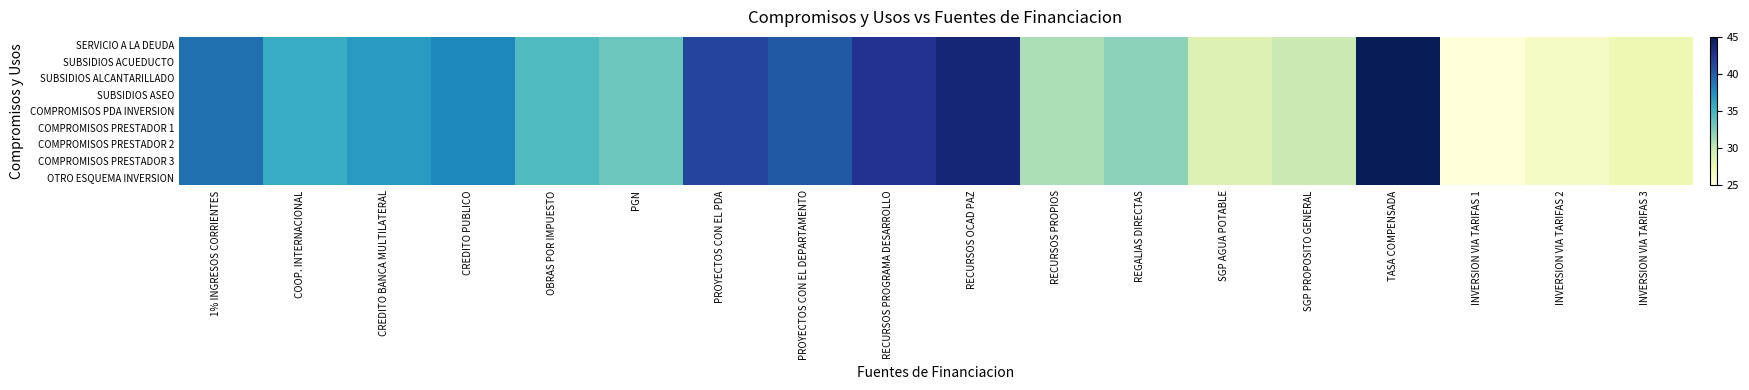

Reading right to left, what are all the values shown in this chart?

SERVICIO A LA DEUDA: INVERSION VIA TARIFAS 3=27.4	INVERSION VIA TARIFAS 2=26.2	INVERSION VIA TARIFAS 1=25.0	TASA COMPENSADA=45.0	SGP PROPOSITO GENERAL=29.7	SGP AGUA POTABLE=28.5	REGALIAS DIRECTAS=32.1	RECURSOS PROPIOS=30.9	RECURSOS OCAD PAZ=43.8	RECURSOS PROGRAMA DESARROLLO=42.6	PROYECTOS CON EL DEPARTAMENTO=40.3	PROYECTOS CON EL PDA=41.5	PGN=33.2	OBRAS POR IMPUESTO=34.4	CREDITO PUBLICO=37.9	CREDITO BANCA MULTILATERAL=36.8	COOP. INTERNACIONAL=35.6	1% INGRESOS CORRIENTES=39.1
SUBSIDIOS ACUEDUCTO: INVERSION VIA TARIFAS 3=27.4	INVERSION VIA TARIFAS 2=26.2	INVERSION VIA TARIFAS 1=25.0	TASA COMPENSADA=45.0	SGP PROPOSITO GENERAL=29.7	SGP AGUA POTABLE=28.5	REGALIAS DIRECTAS=32.1	RECURSOS PROPIOS=30.9	RECURSOS OCAD PAZ=43.8	RECURSOS PROGRAMA DESARROLLO=42.6	PROYECTOS CON EL DEPARTAMENTO=40.3	PROYECTOS CON EL PDA=41.5	PGN=33.2	OBRAS POR IMPUESTO=34.4	CREDITO PUBLICO=37.9	CREDITO BANCA MULTILATERAL=36.8	COOP. INTERNACIONAL=35.6	1% INGRESOS CORRIENTES=39.1
SUBSIDIOS ALCANTARILLADO: INVERSION VIA TARIFAS 3=27.4	INVERSION VIA TARIFAS 2=26.2	INVERSION VIA TARIFAS 1=25.0	TASA COMPENSADA=45.0	SGP PROPOSITO GENERAL=29.7	SGP AGUA POTABLE=28.5	REGALIAS DIRECTAS=32.1	RECURSOS PROPIOS=30.9	RECURSOS OCAD PAZ=43.8	RECURSOS PROGRAMA DESARROLLO=42.6	PROYECTOS CON EL DEPARTAMENTO=40.3	PROYECTOS CON EL PDA=41.5	PGN=33.2	OBRAS POR IMPUESTO=34.4	CREDITO PUBLICO=37.9	CREDITO BANCA MULTILATERAL=36.8	COOP. INTERNACIONAL=35.6	1% INGRESOS CORRIENTES=39.1
SUBSIDIOS ASEO: INVERSION VIA TARIFAS 3=27.4	INVERSION VIA TARIFAS 2=26.2	INVERSION VIA TARIFAS 1=25.0	TASA COMPENSADA=45.0	SGP PROPOSITO GENERAL=29.7	SGP AGUA POTABLE=28.5	REGALIAS DIRECTAS=32.1	RECURSOS PROPIOS=30.9	RECURSOS OCAD PAZ=43.8	RECURSOS PROGRAMA DESARROLLO=42.6	PROYECTOS CON EL DEPARTAMENTO=40.3	PROYECTOS CON EL PDA=41.5	PGN=33.2	OBRAS POR IMPUESTO=34.4	CREDITO PUBLICO=37.9	CREDITO BANCA MULTILATERAL=36.8	COOP. INTERNACIONAL=35.6	1% INGRESOS CORRIENTES=39.1
COMPROMISOS PDA INVERSION: INVERSION VIA TARIFAS 3=27.4	INVERSION VIA TARIFAS 2=26.2	INVERSION VIA TARIFAS 1=25.0	TASA COMPENSADA=45.0	SGP PROPOSITO GENERAL=29.7	SGP AGUA POTABLE=28.5	REGALIAS DIRECTAS=32.1	RECURSOS PROPIOS=30.9	RECURSOS OCAD PAZ=43.8	RECURSOS PROGRAMA DESARROLLO=42.6	PROYECTOS CON EL DEPARTAMENTO=40.3	PROYECTOS CON EL PDA=41.5	PGN=33.2	OBRAS POR IMPUESTO=34.4	CREDITO PUBLICO=37.9	CREDITO BANCA MULTILATERAL=36.8	COOP. INTERNACIONAL=35.6	1% INGRESOS CORRIENTES=39.1
COMPROMISOS PRESTADOR 1: INVERSION VIA TARIFAS 3=27.4	INVERSION VIA TARIFAS 2=26.2	INVERSION VIA TARIFAS 1=25.0	TASA COMPENSADA=45.0	SGP PROPOSITO GENERAL=29.7	SGP AGUA POTABLE=28.5	REGALIAS DIRECTAS=32.1	RECURSOS PROPIOS=30.9	RECURSOS OCAD PAZ=43.8	RECURSOS PROGRAMA DESARROLLO=42.6	PROYECTOS CON EL DEPARTAMENTO=40.3	PROYECTOS CON EL PDA=41.5	PGN=33.2	OBRAS POR IMPUESTO=34.4	CREDITO PUBLICO=37.9	CREDITO BANCA MULTILATERAL=36.8	COOP. INTERNACIONAL=35.6	1% INGRESOS CORRIENTES=39.1
COMPROMISOS PRESTADOR 2: INVERSION VIA TARIFAS 3=27.4	INVERSION VIA TARIFAS 2=26.2	INVERSION VIA TARIFAS 1=25.0	TASA COMPENSADA=45.0	SGP PROPOSITO GENERAL=29.7	SGP AGUA POTABLE=28.5	REGALIAS DIRECTAS=32.1	RECURSOS PROPIOS=30.9	RECURSOS OCAD PAZ=43.8	RECURSOS PROGRAMA DESARROLLO=42.6	PROYECTOS CON EL DEPARTAMENTO=40.3	PROYECTOS CON EL PDA=41.5	PGN=33.2	OBRAS POR IMPUESTO=34.4	CREDITO PUBLICO=37.9	CREDITO BANCA MULTILATERAL=36.8	COOP. INTERNACIONAL=35.6	1% INGRESOS CORRIENTES=39.1
COMPROMISOS PRESTADOR 3: INVERSION VIA TARIFAS 3=27.4	INVERSION VIA TARIFAS 2=26.2	INVERSION VIA TARIFAS 1=25.0	TASA COMPENSADA=45.0	SGP PROPOSITO GENERAL=29.7	SGP AGUA POTABLE=28.5	REGALIAS DIRECTAS=32.1	RECURSOS PROPIOS=30.9	RECURSOS OCAD PAZ=43.8	RECURSOS PROGRAMA DESARROLLO=42.6	PROYECTOS CON EL DEPARTAMENTO=40.3	PROYECTOS CON EL PDA=41.5	PGN=33.2	OBRAS POR IMPUESTO=34.4	CREDITO PUBLICO=37.9	CREDITO BANCA MULTILATERAL=36.8	COOP. INTERNACIONAL=35.6	1% INGRESOS CORRIENTES=39.1
OTRO ESQUEMA INVERSION: INVERSION VIA TARIFAS 3=27.4	INVERSION VIA TARIFAS 2=26.2	INVERSION VIA TARIFAS 1=25.0	TASA COMPENSADA=45.0	SGP PROPOSITO GENERAL=29.7	SGP AGUA POTABLE=28.5	REGALIAS DIRECTAS=32.1	RECURSOS PROPIOS=30.9	RECURSOS OCAD PAZ=43.8	RECURSOS PROGRAMA DESARROLLO=42.6	PROYECTOS CON EL DEPARTAMENTO=40.3	PROYECTOS CON EL PDA=41.5	PGN=33.2	OBRAS POR IMPUESTO=34.4	CREDITO PUBLICO=37.9	CREDITO BANCA MULTILATERAL=36.8	COOP. INTERNACIONAL=35.6	1% INGRESOS CORRIENTES=39.1